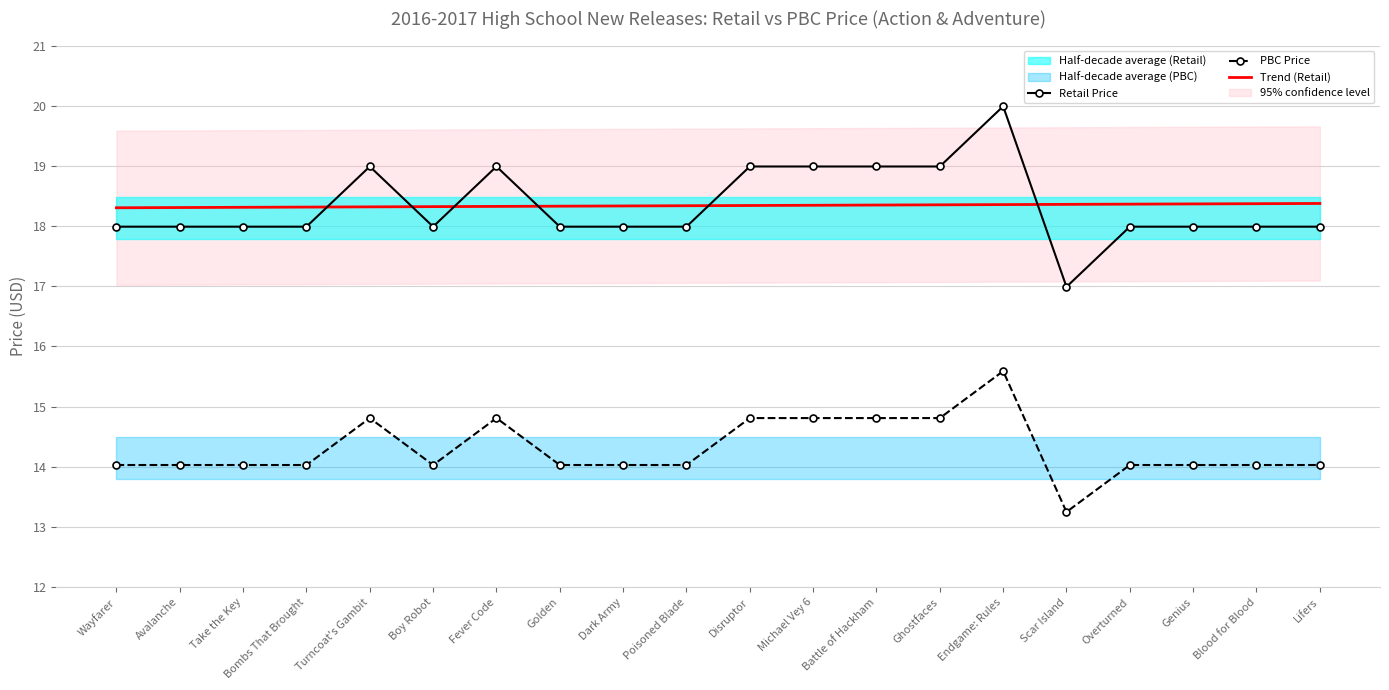

True or false: Retail Price and PBC Price cross at least once.

False